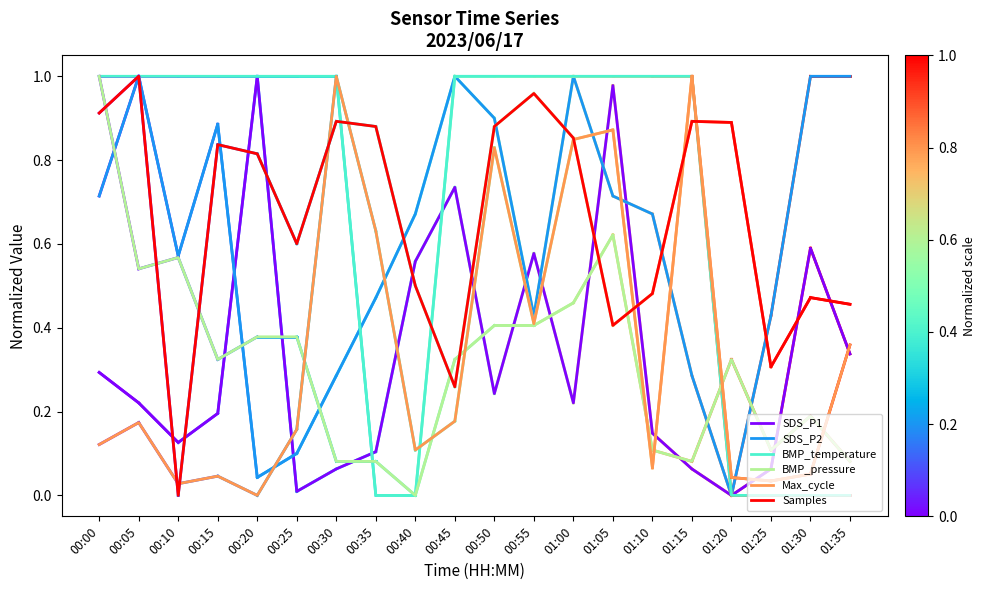

How many positive values does the Max_cycle series have?

19